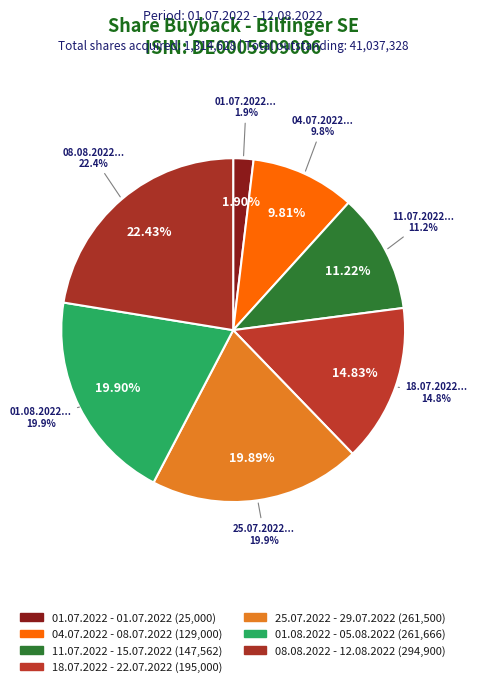

The 08.08.2022 - 12.08.2022 slice represents 36% of the pie. True or false?

False